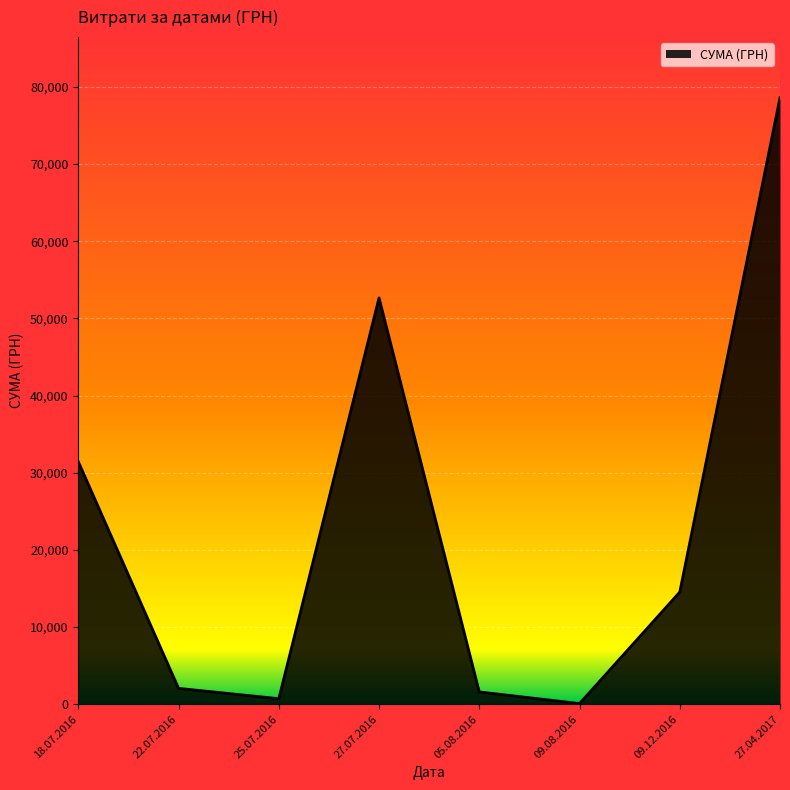

How many lines are shown in the chart?

1